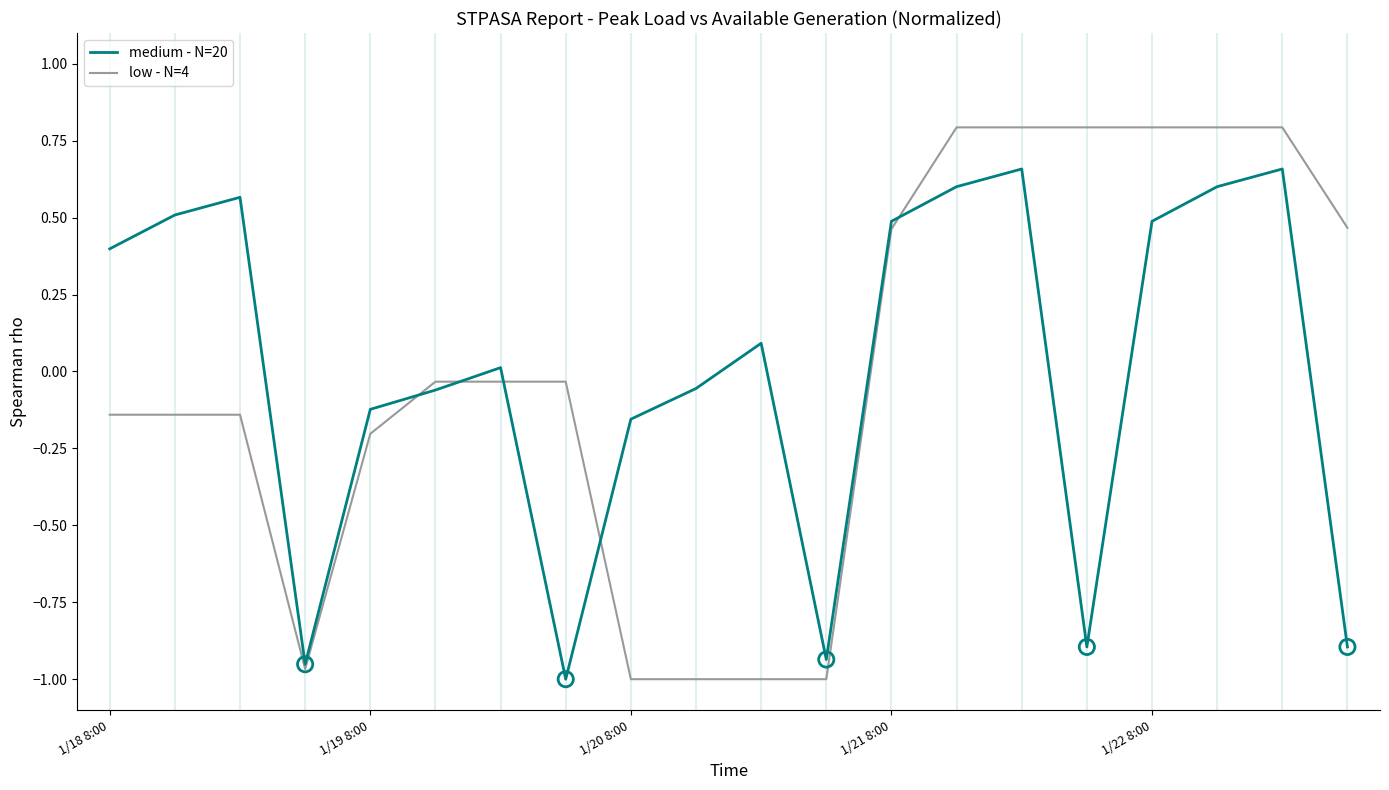

What is the maximum value for low - N=4?

0.8